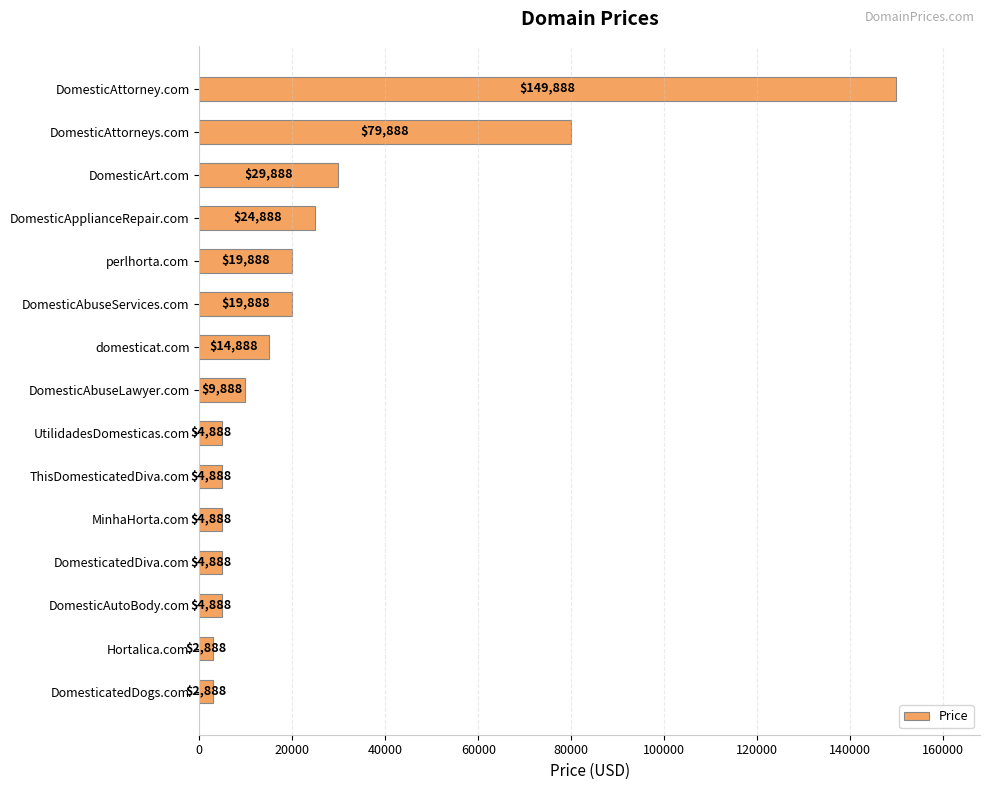

Reading top to bottom, list all the values displayed in this chart.

DomesticAttorney.com=149888	DomesticAttorneys.com=79888	DomesticArt.com=29888	DomesticApplianceRepair.com=24888	perlhorta.com=19888	DomesticAbuseServices.com=19888	domesticat.com=14888	DomesticAbuseLawyer.com=9888	UtilidadesDomesticas.com=4888	ThisDomesticatedDiva.com=4888	MinhaHorta.com=4888	DomesticatedDiva.com=4888	DomesticAutoBody.com=4888	Hortalica.com=2888	DomesticatedDogs.com=2888